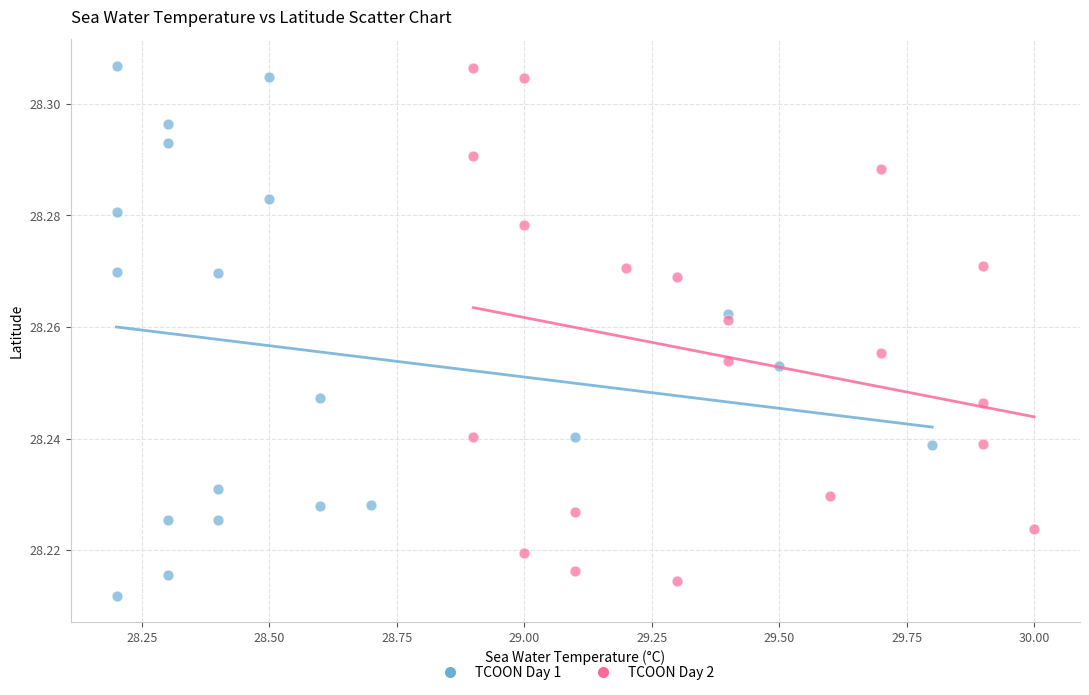

Which series has the largest Y range (max minus min)?

TCOON Day 1